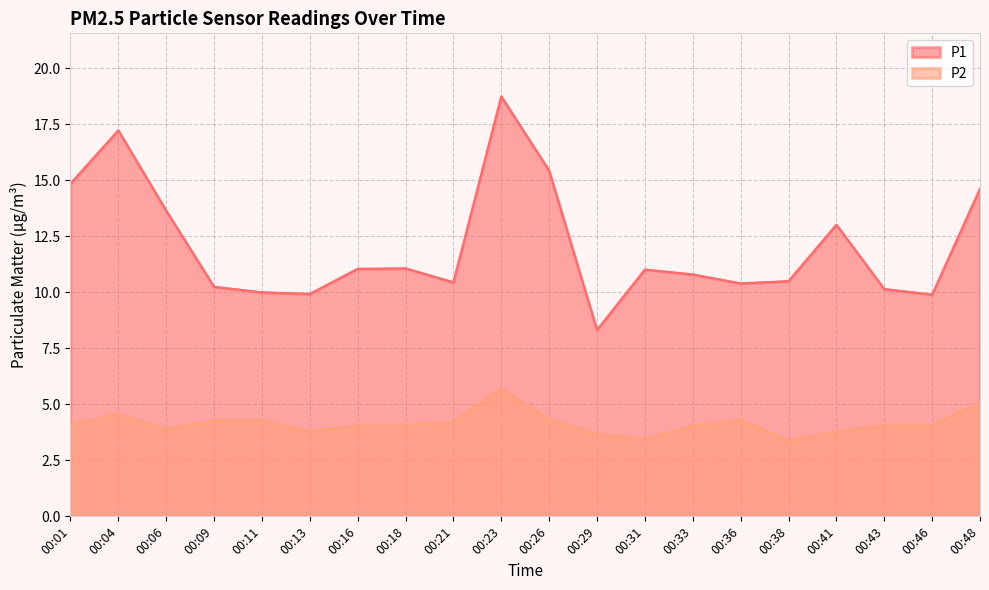

What is the difference between the maximum and minimum values in the P1 series?

10.4